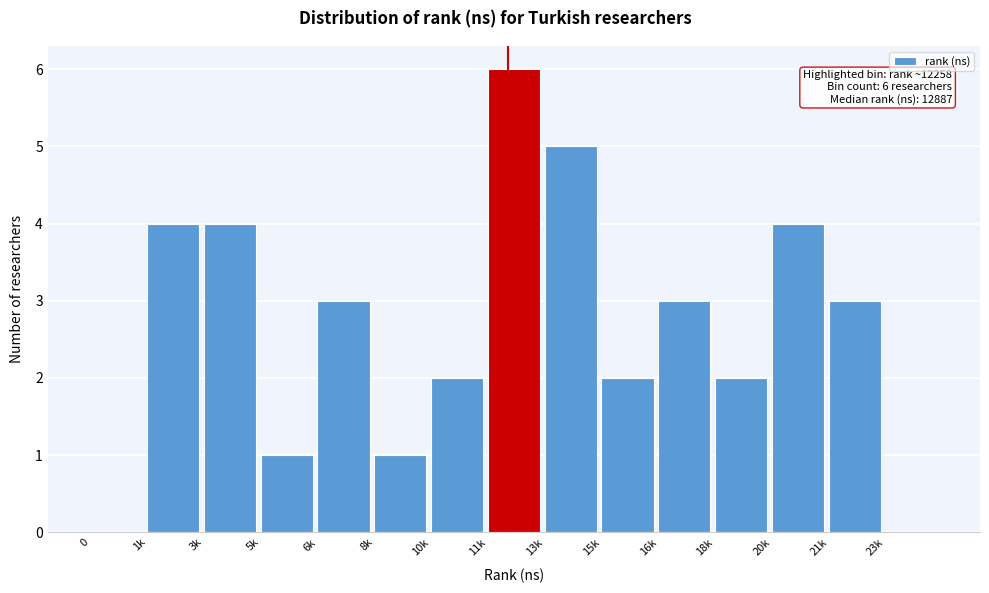

Reading left to right, transcribe all the data shown in this chart.

0=0	1k=4	3k=4	5k=1	6k=3	8k=1	10k=2	11k=6	13k=5	15k=2	16k=3	18k=2	20k=4	21k=3	23k=0